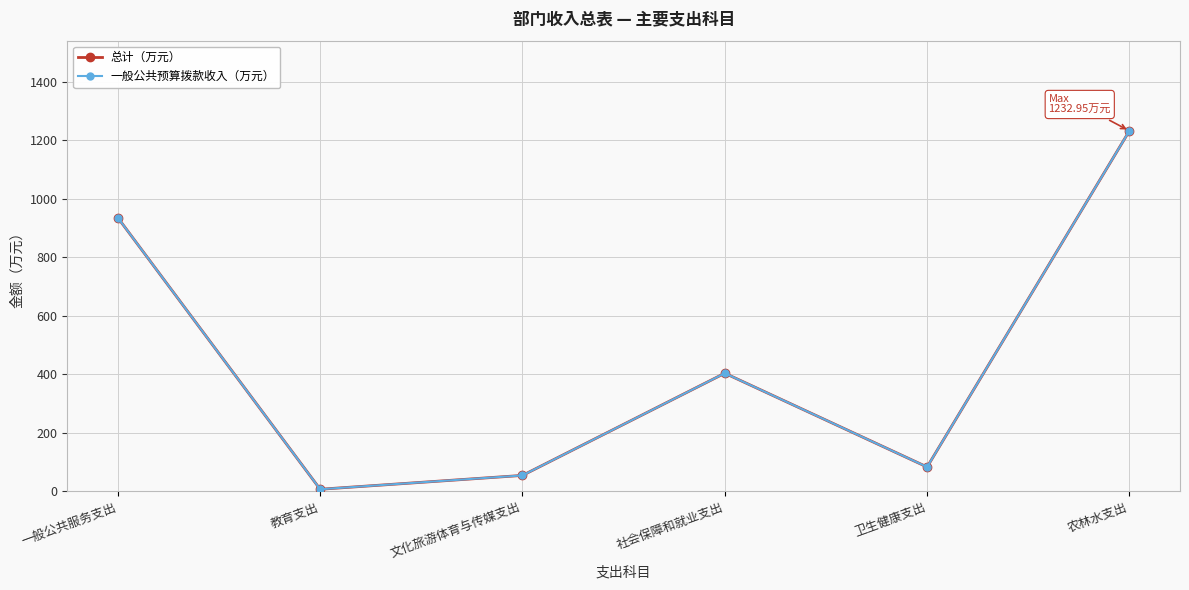

True or false: 一般公共预算拨款收入（万元） and 总计（万元） intersect in this chart.

False